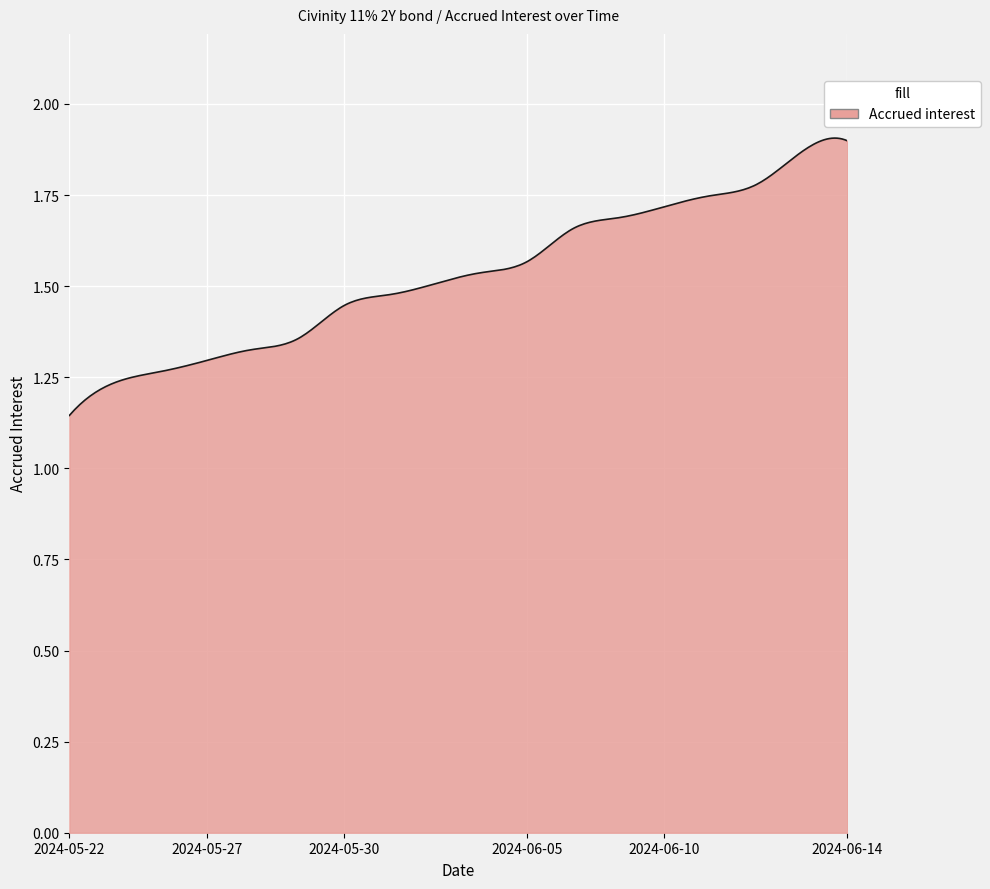

Which label corresponds to the smallest value in the chart?

2024-05-22